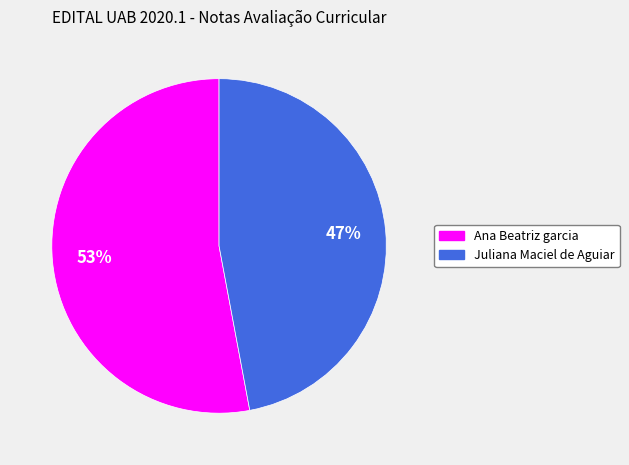

Does Ana Beatriz garcia represent more than half of the total?

Yes